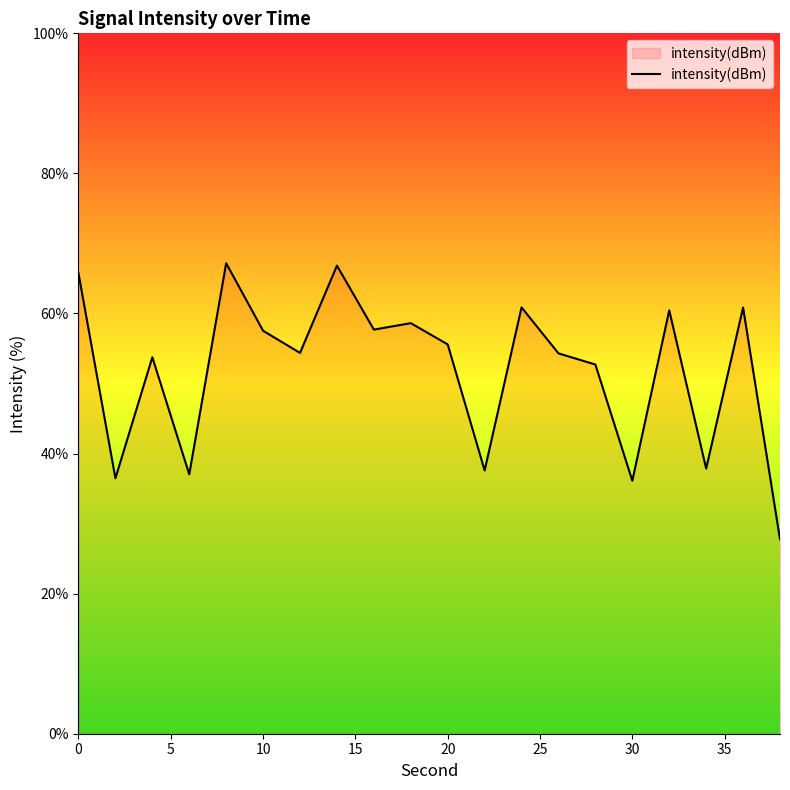

What is the smallest value displayed?

27.8